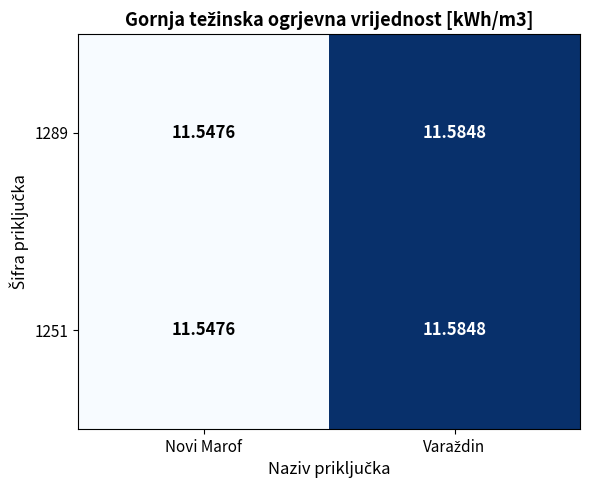

Which label corresponds to the smallest value in the chart?

Novi Marof